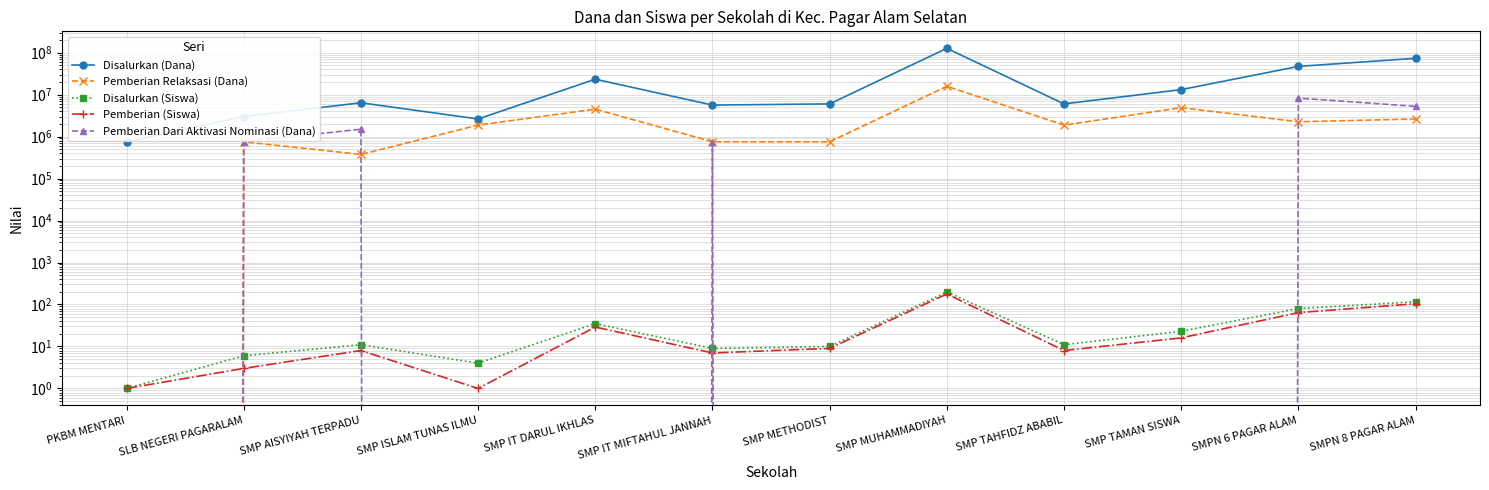

True or false: Disalurkan (Dana) and Disalurkan (Siswa) intersect in this chart.

False